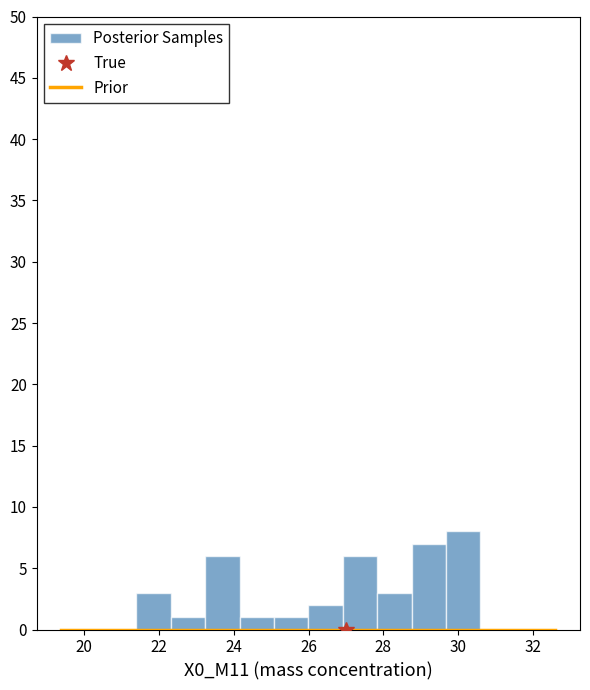

How tall is the bar that spans 21.4 to 22.4 on the x-axis? Neither the bar edges nor the heights are printed on the chart, so give them approximately, as read against the axes.

3